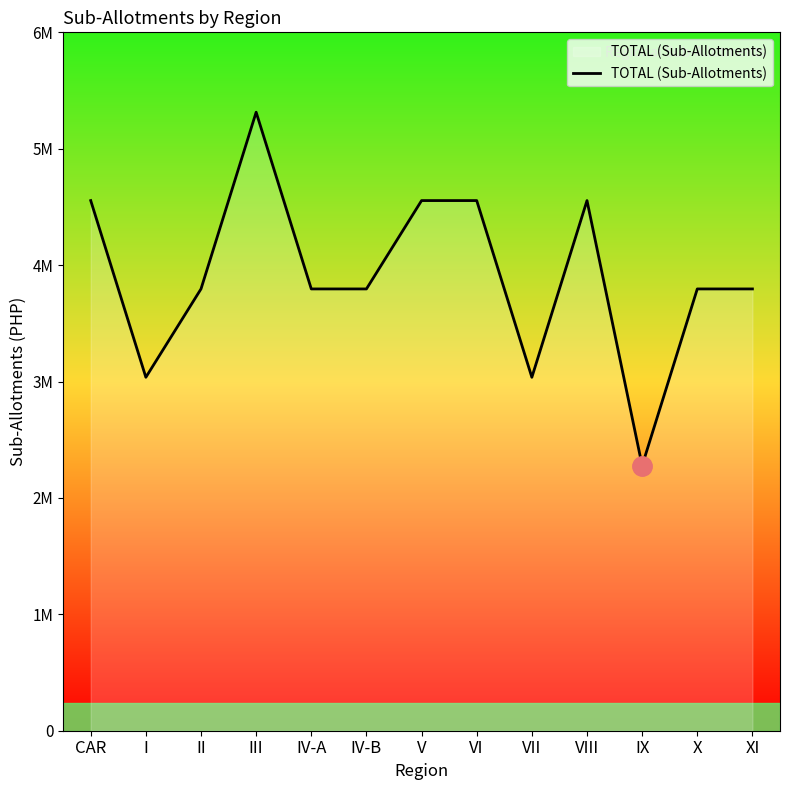

Does the chart display data point markers on the line(s)?

No